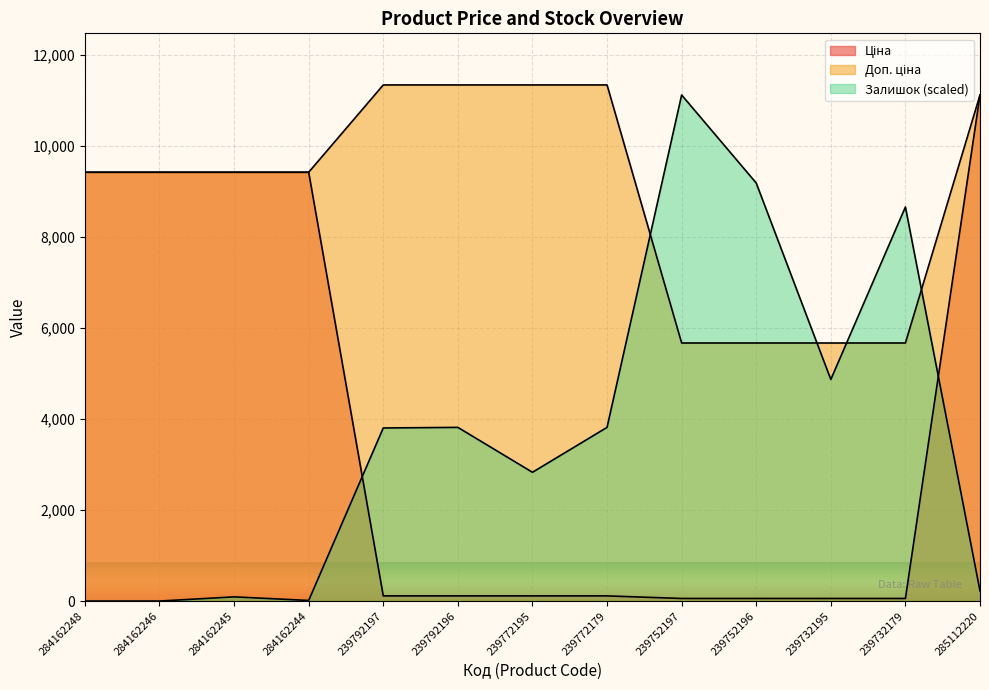

What is the difference between the second highest and minimum values in the Залишок series?

9180.2